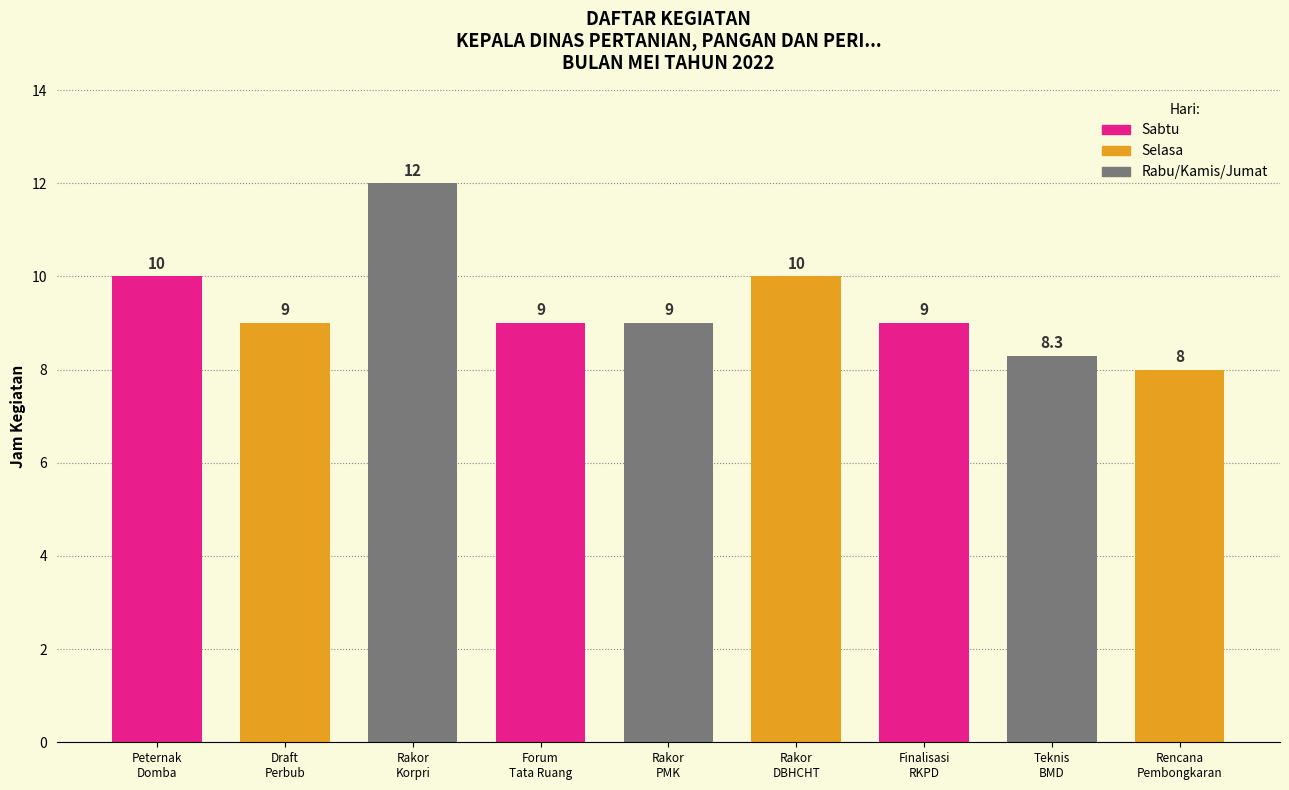

True or false: the data shows 2.1 at Pertemuan Peternak Domba Dan Kambing.

False